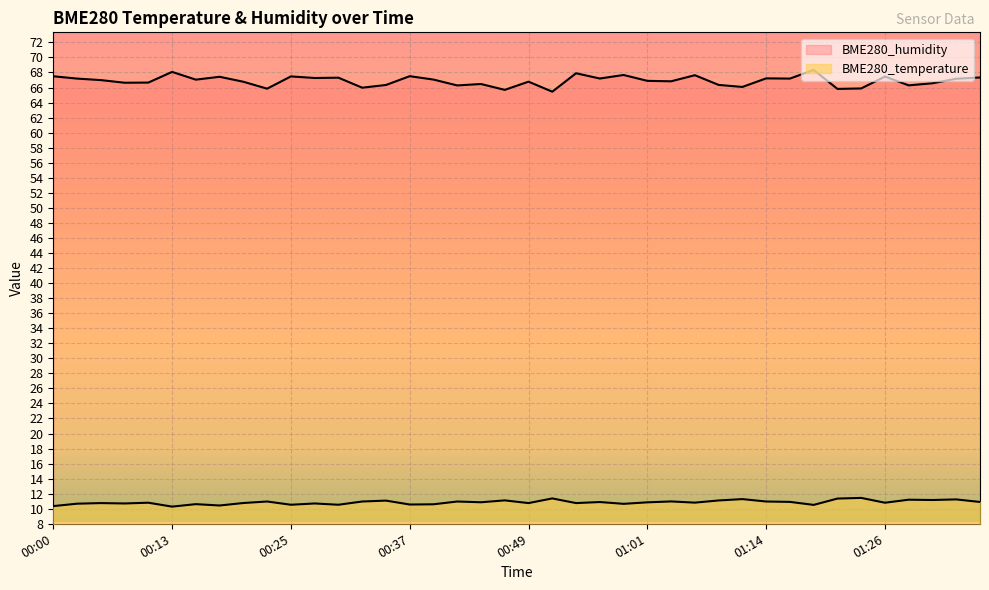

Reading right to left, list all the values displayed in this chart.

BME280_temperature: 10.9	11.2	11.2	11.2	10.8	11.4	11.3	10.5	10.9	11.0	11.3	11.1	10.8	11.0	10.8	10.7	10.9	10.8	11.4	10.8	11.1	10.9	11.0	10.6	10.6	11.1	11.0	10.5	10.7	10.5	11.0	10.8	10.4	10.6	10.3	10.8	10.7	10.8	10.7	10.3
BME280_humidity: 67.3	67.2	66.6	66.3	67.5	65.9	65.8	68.3	67.2	67.2	66.1	66.3	67.6	66.8	66.9	67.7	67.2	67.9	65.5	66.8	65.7	66.5	66.3	67.1	67.5	66.3	66.0	67.3	67.3	67.5	65.8	66.8	67.4	67.0	68.1	66.7	66.6	67.0	67.2	67.5